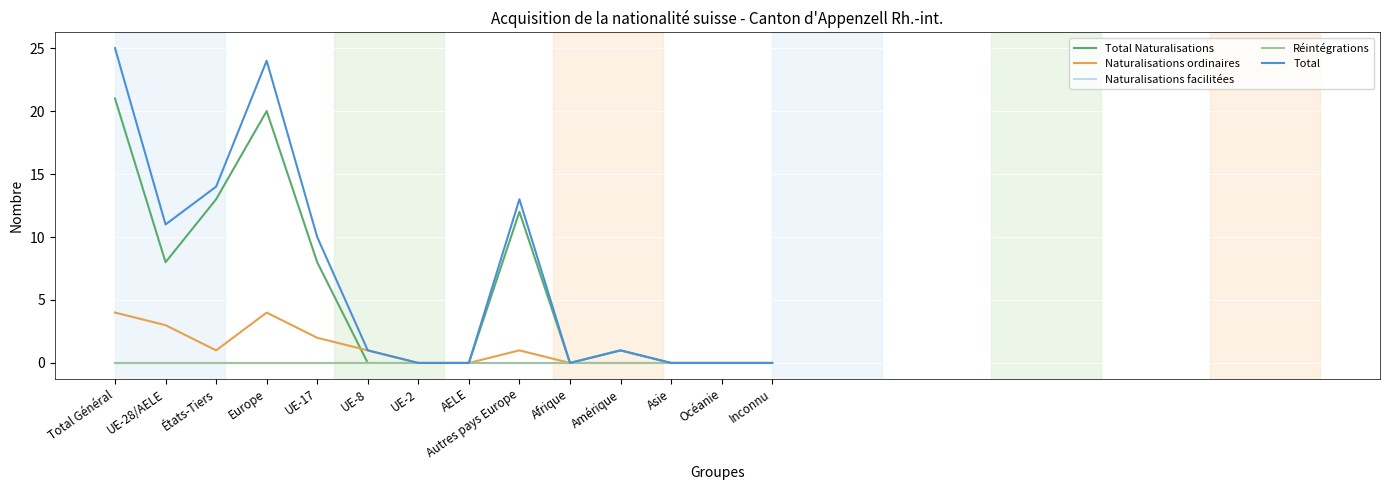

Rank the categories by Total Naturalisations value from highest to lowest.

Total Général, Europe, États-Tiers, Autres pays Europe, UE-28/AELE, UE-17, Amérique, UE-8, UE-2, AELE, Afrique, Asie, Océanie, Inconnu